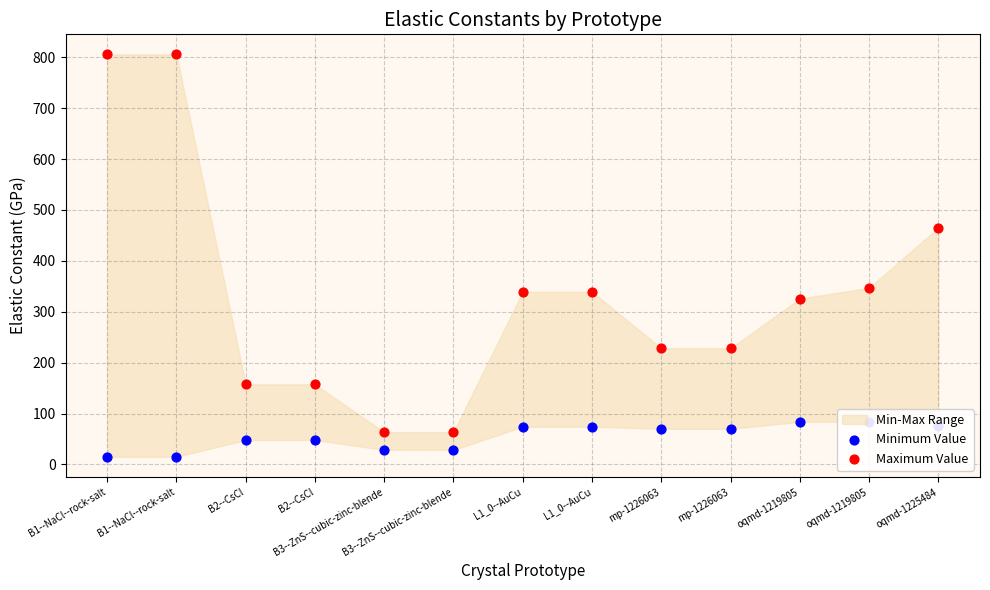

Which series reaches the minimum Y coordinate?

Minimum Value